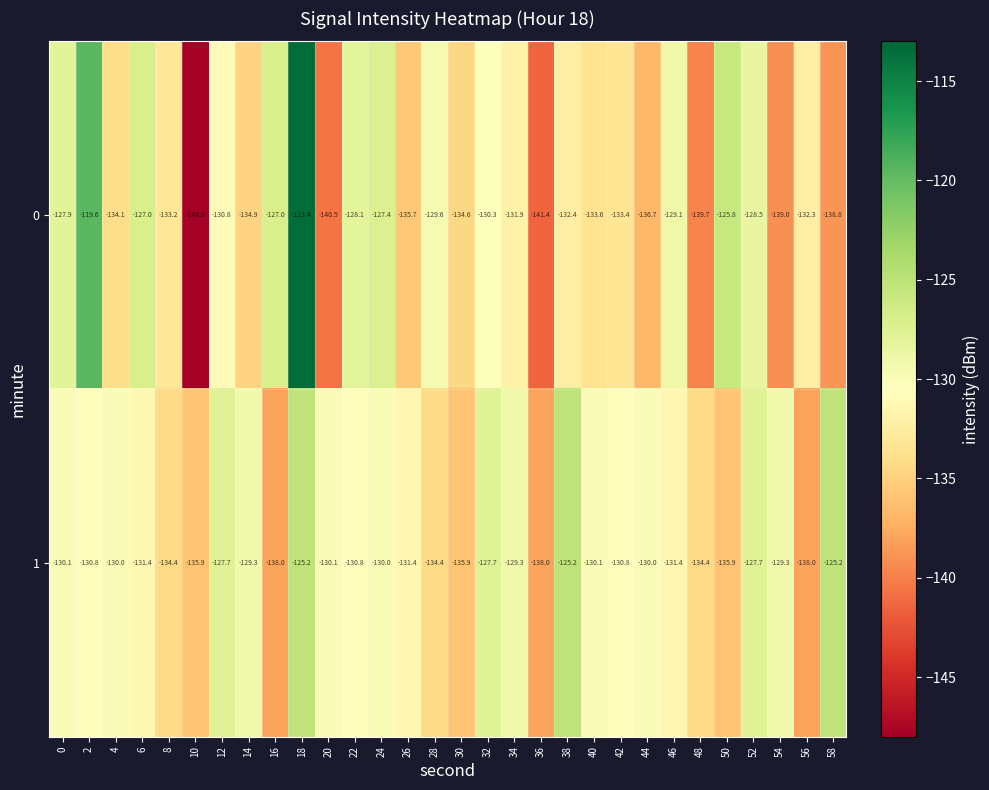

Which series has the widest spread of values?

0